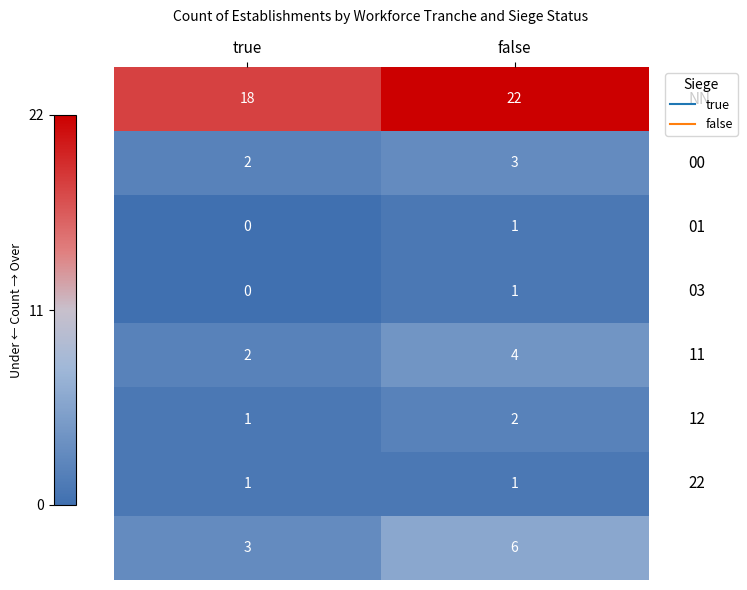

How many data points does each series have?

2